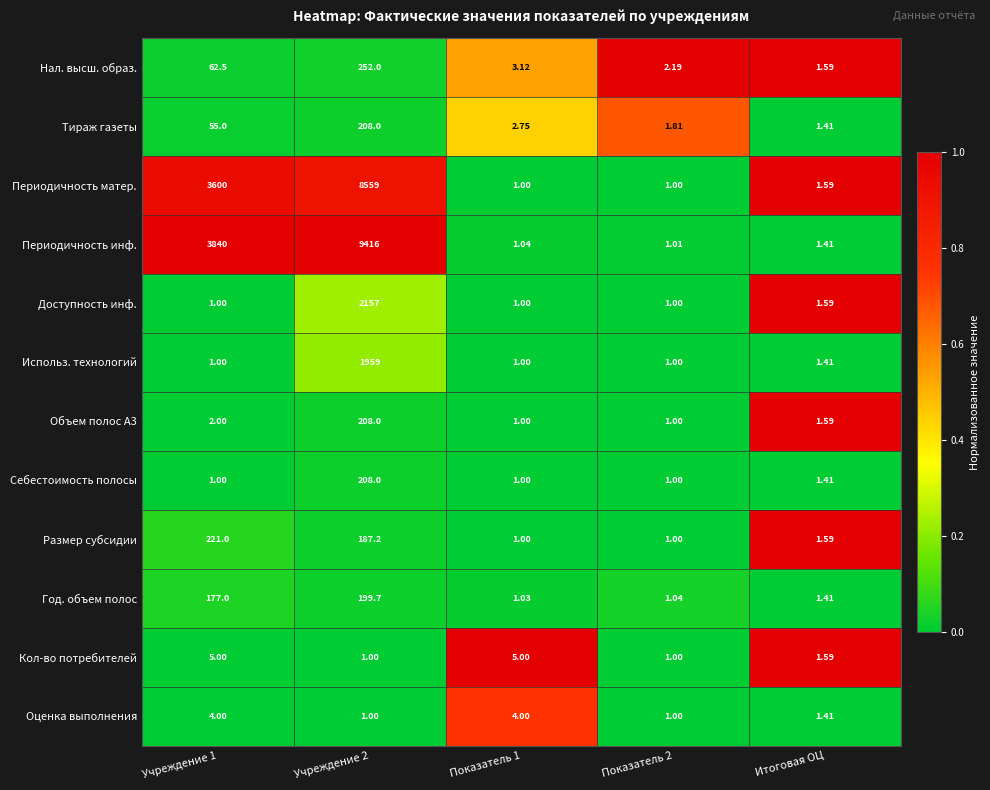

Which series has the widest spread of values?

Периодичность инф.